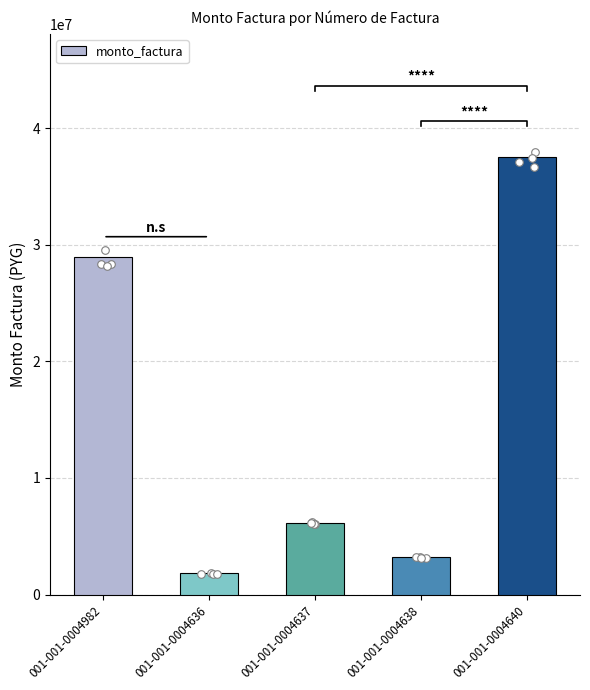

Between 001-001-0004982 and 001-001-0004640, which is larger?

001-001-0004640